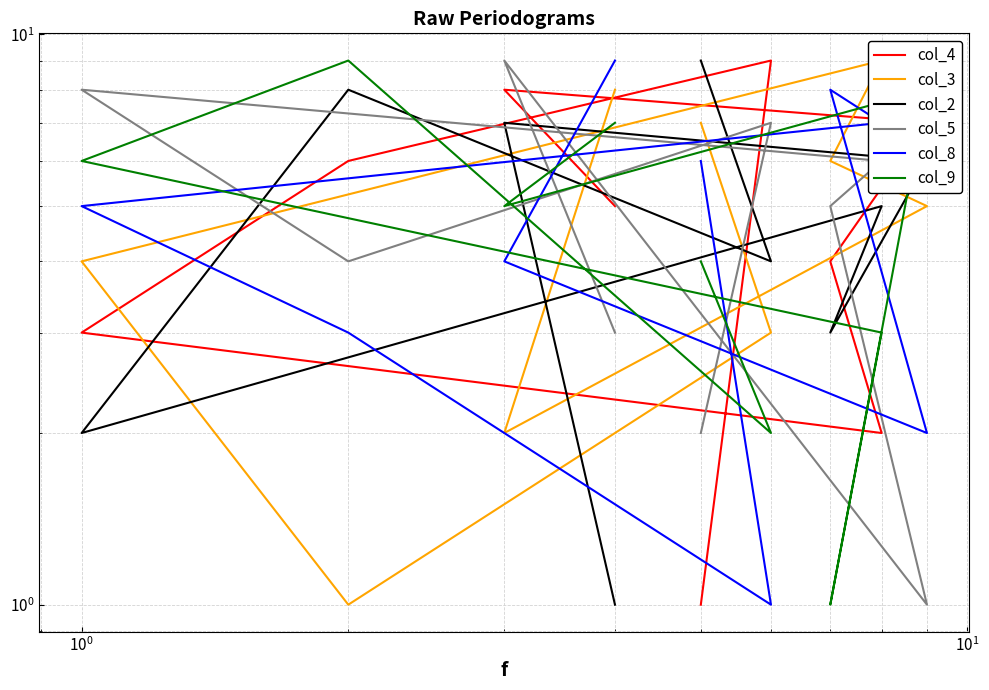

Does the chart display data point markers on the line(s)?

No